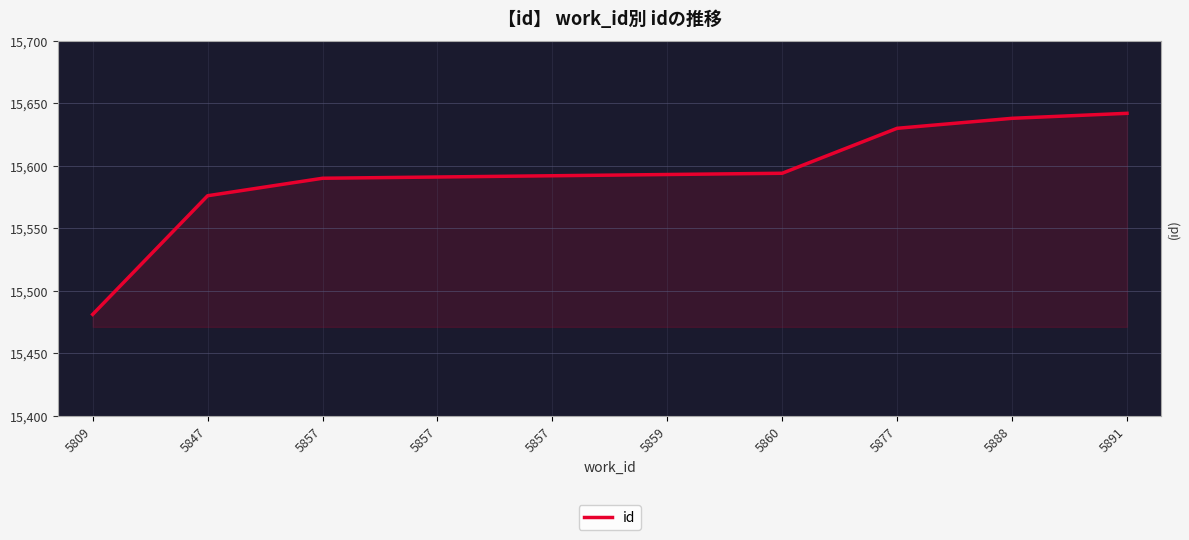

How many lines are shown in the chart?

1